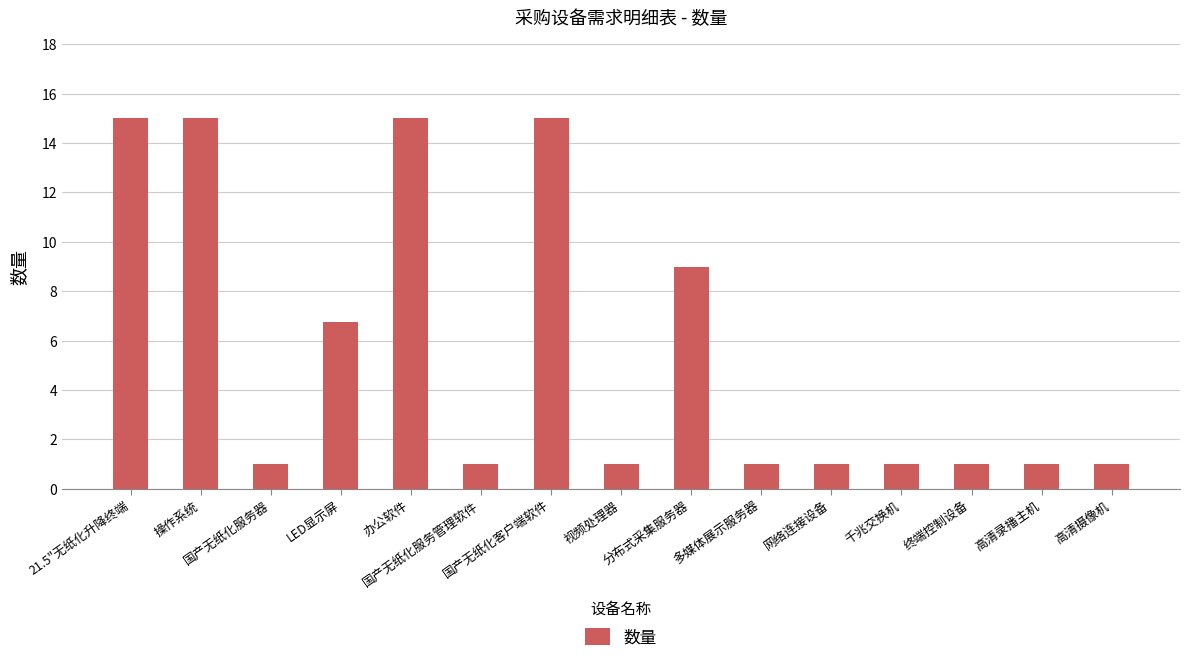

What is the sum of the values at LED显示屏 and 多媒体展示服务器?

7.8